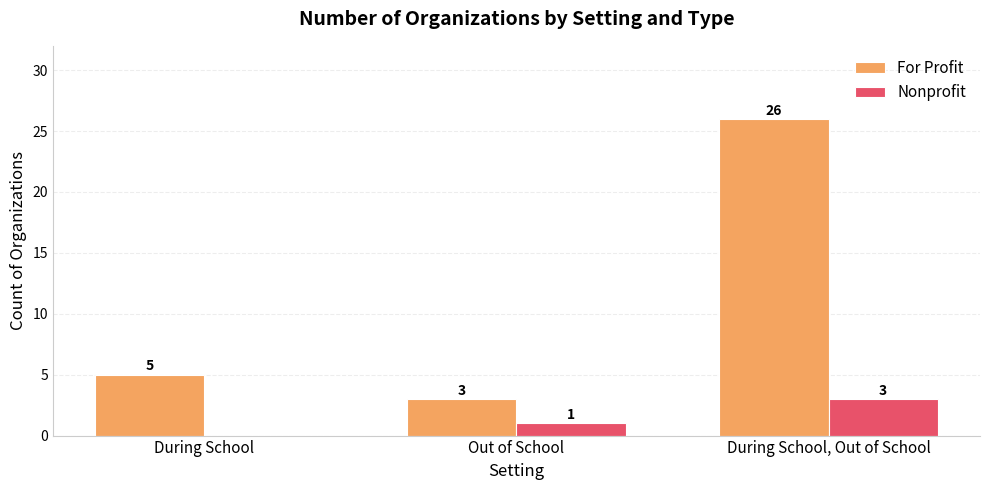

Which category has the highest value across all series?

During School, Out of School